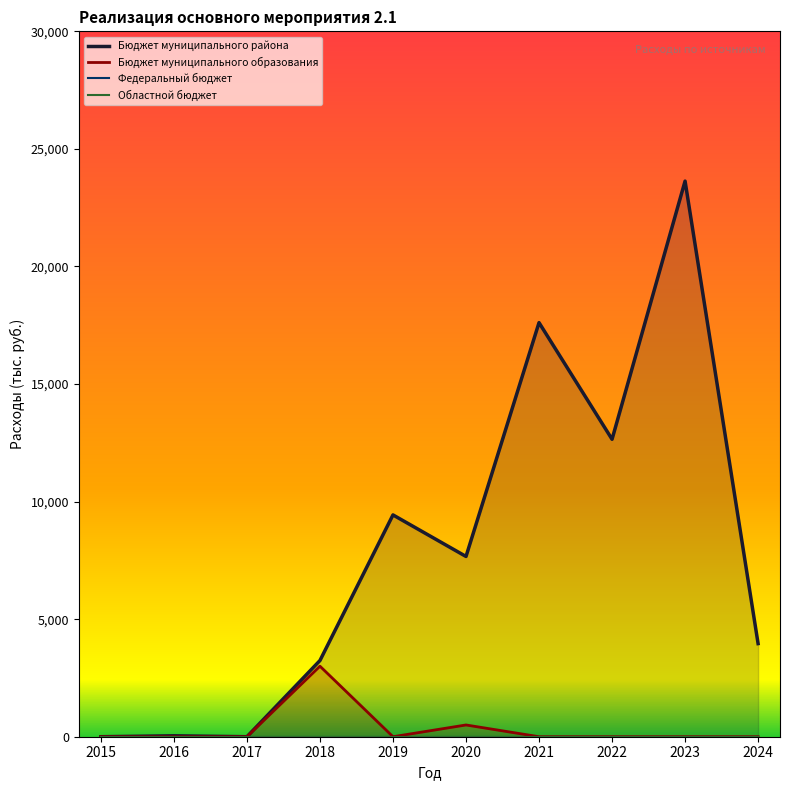

The Областной бюджет series shows 0.0 at 2017. True or false?

True